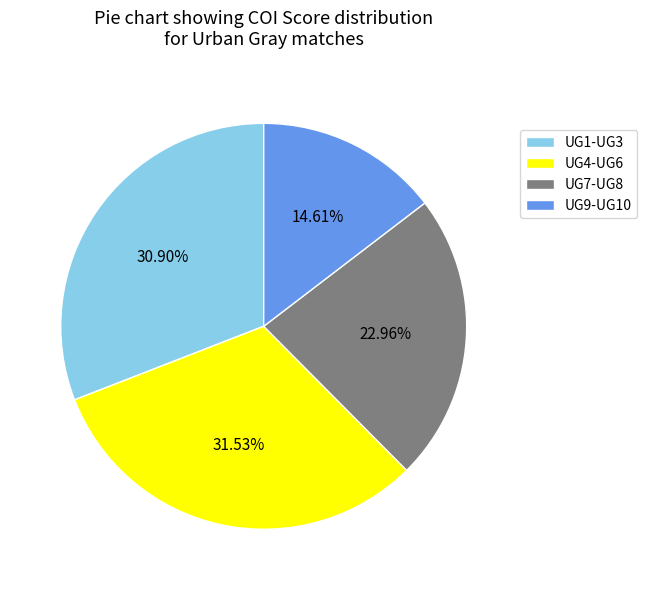

Between UG4-UG6 and UG1-UG3, which is larger?

UG4-UG6